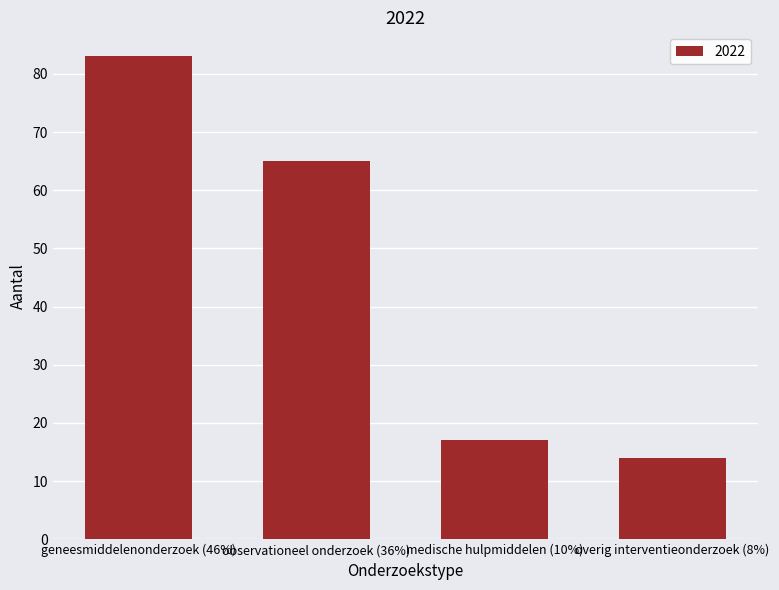

How many distinct data groups are displayed?

1